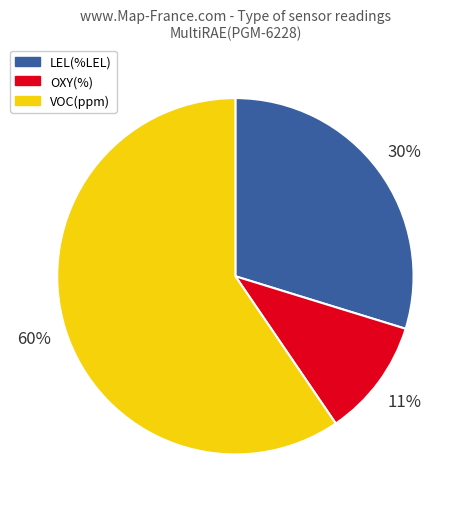

How many segments does this pie chart have?

3